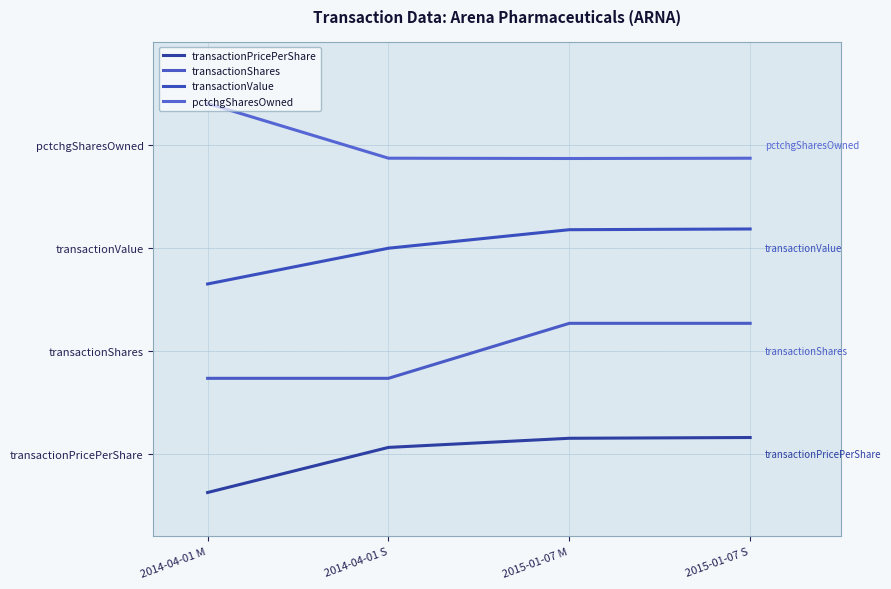

Rank the series by their maximum value, from highest to lowest.

pctchgSharesOwned, transactionValue, transactionShares, transactionPricePerShare